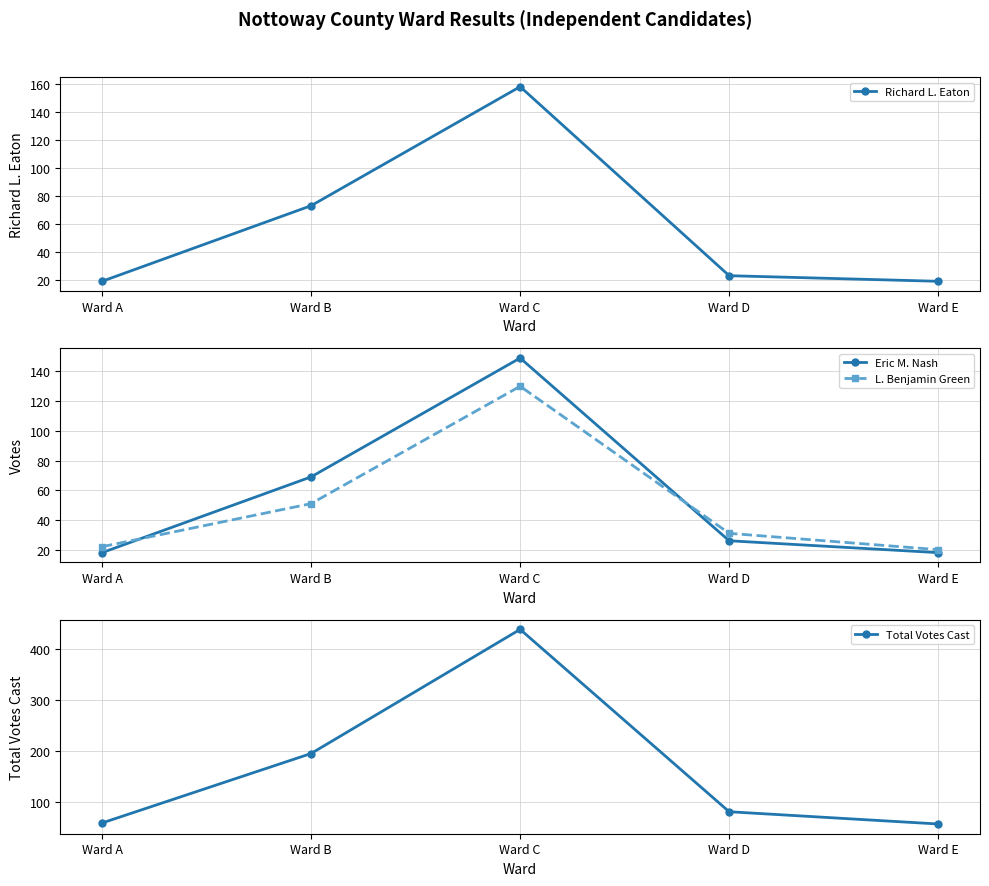

Is it true that Total Votes Cast equals 59 at Ward A?

True